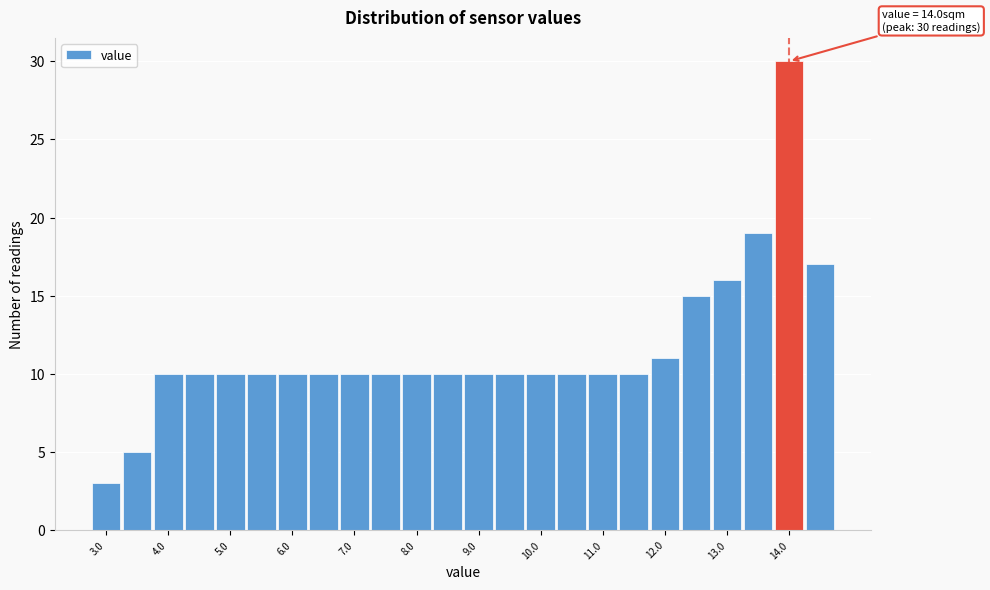

Which range on the x-axis has the tallest bar?

13.75 to 14.25